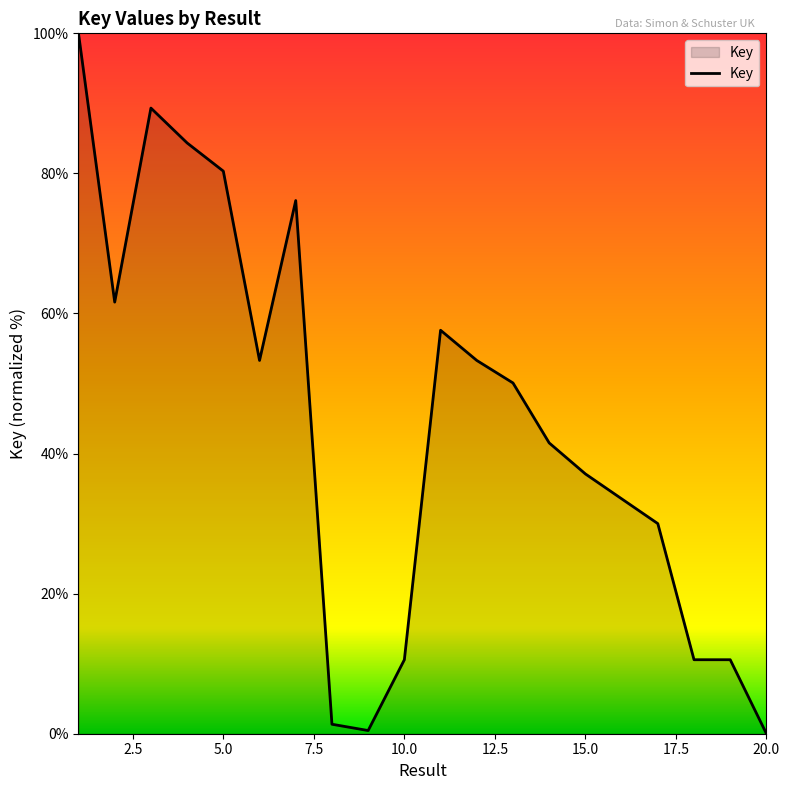

What is the maximum value shown in the chart?

100.0